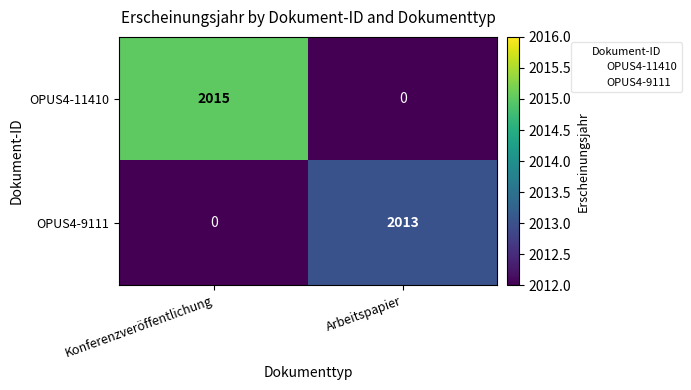

What is the spread (max minus min) of values at Arbeitspapier?

2013